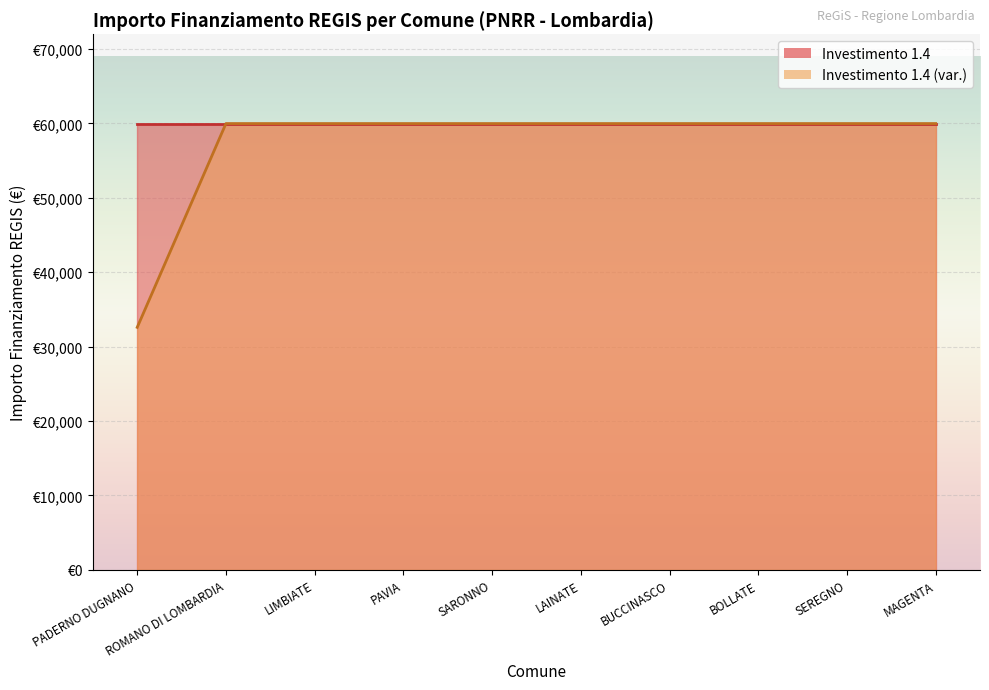

What is the label of the 3rd point from the left?

LIMBIATE